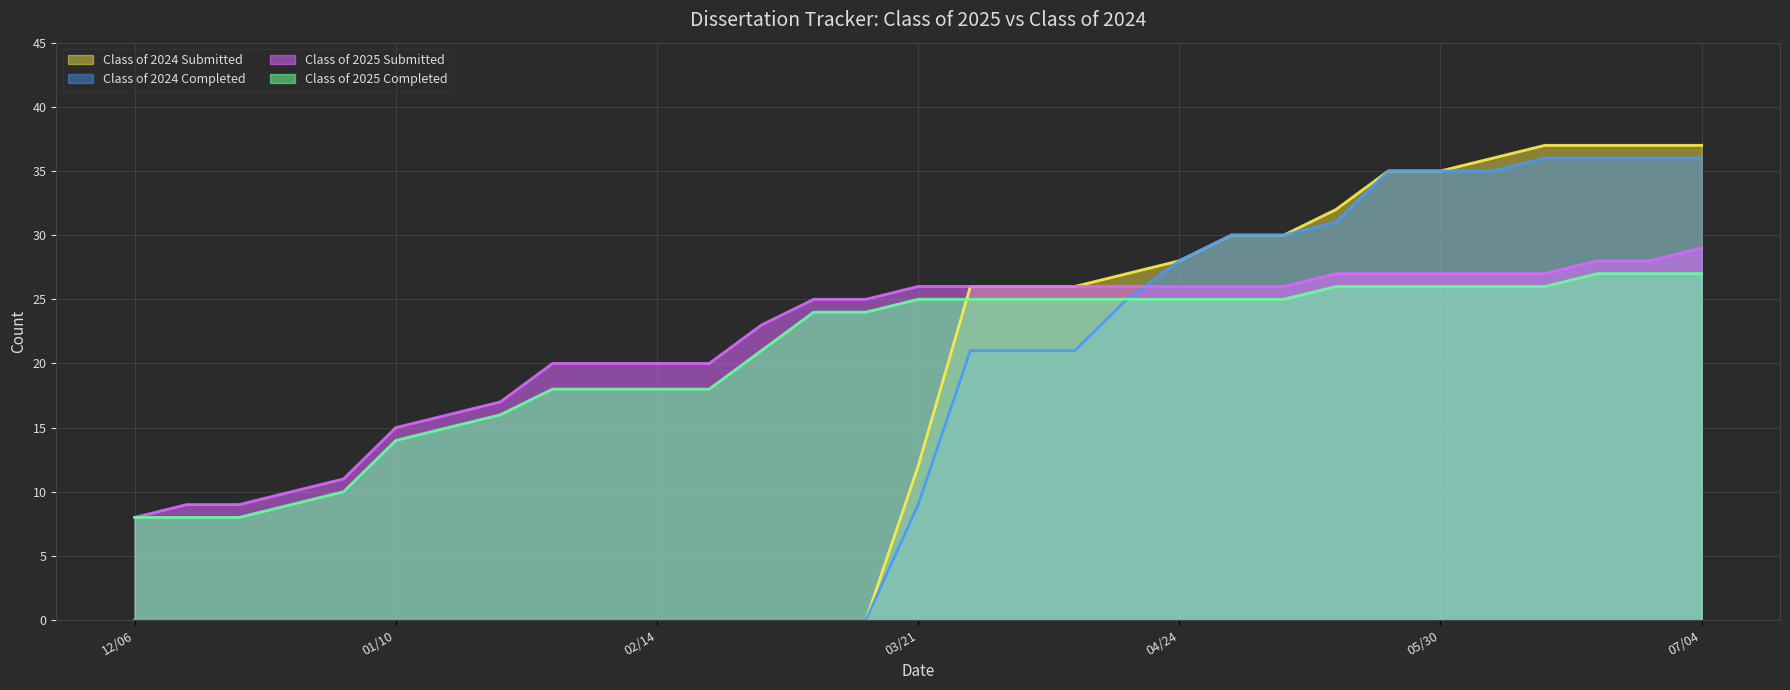

True or false: Class of 2025 Submitted has more than 2 interior local peaks.

False